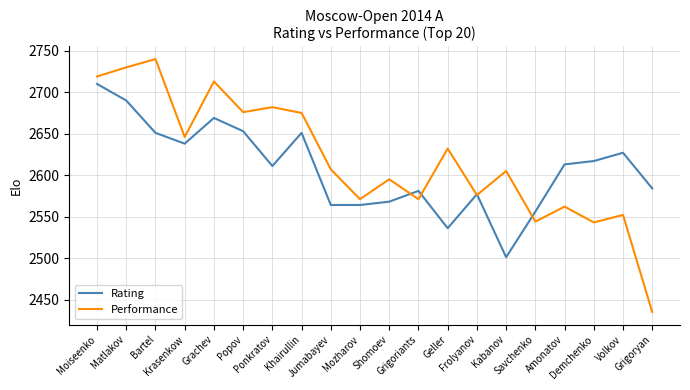

In Performance, how many points are higher than both neighbors (excluding endpoints)?

8